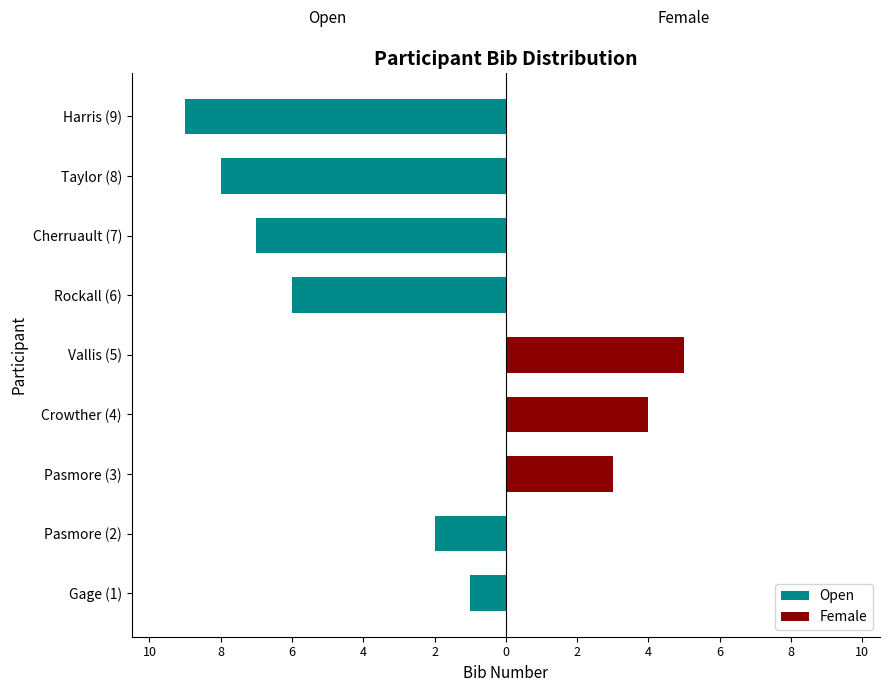

How many data points in Open are above -2?

4